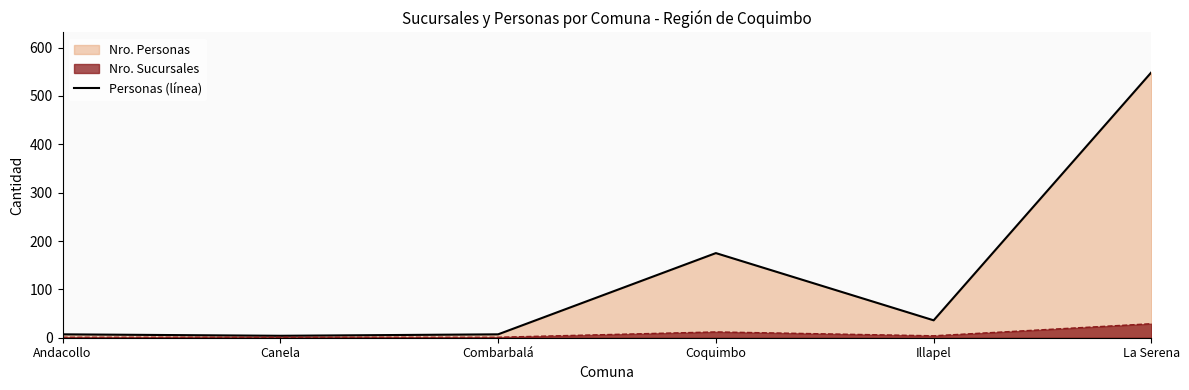

At which category does the chart reach its minimum across all series?

Canela